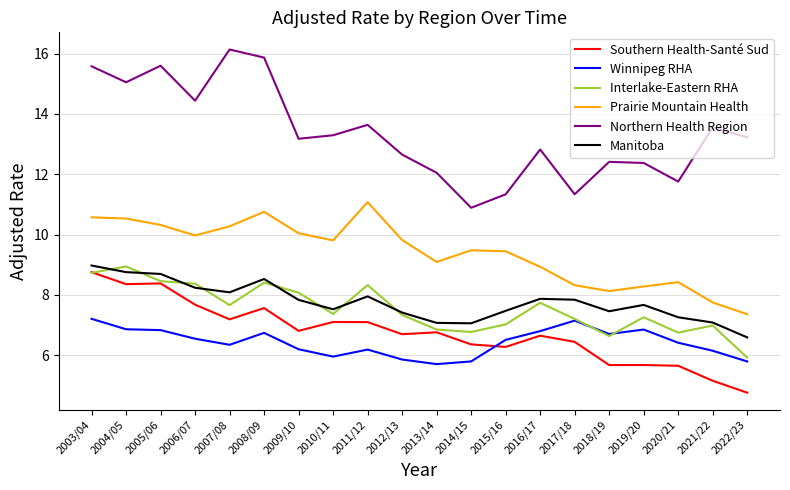

True or false: Northern Health Region and Southern Health-Santé Sud intersect in this chart.

False